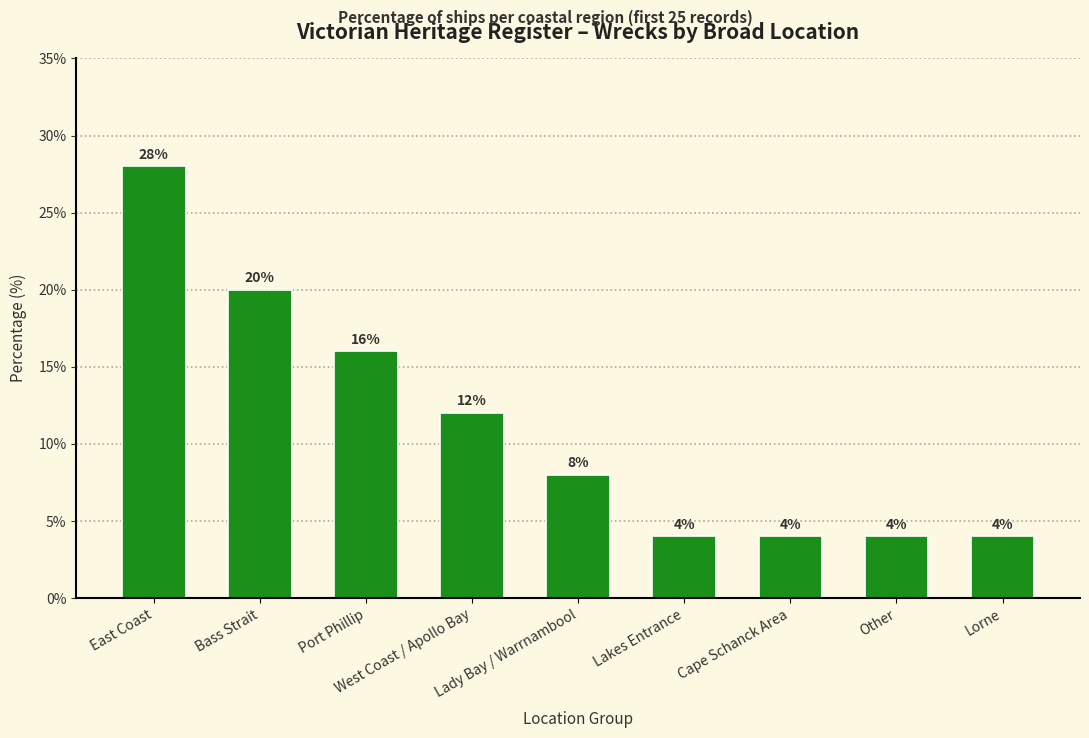

What is the difference between the second highest and second lowest values?

16.0